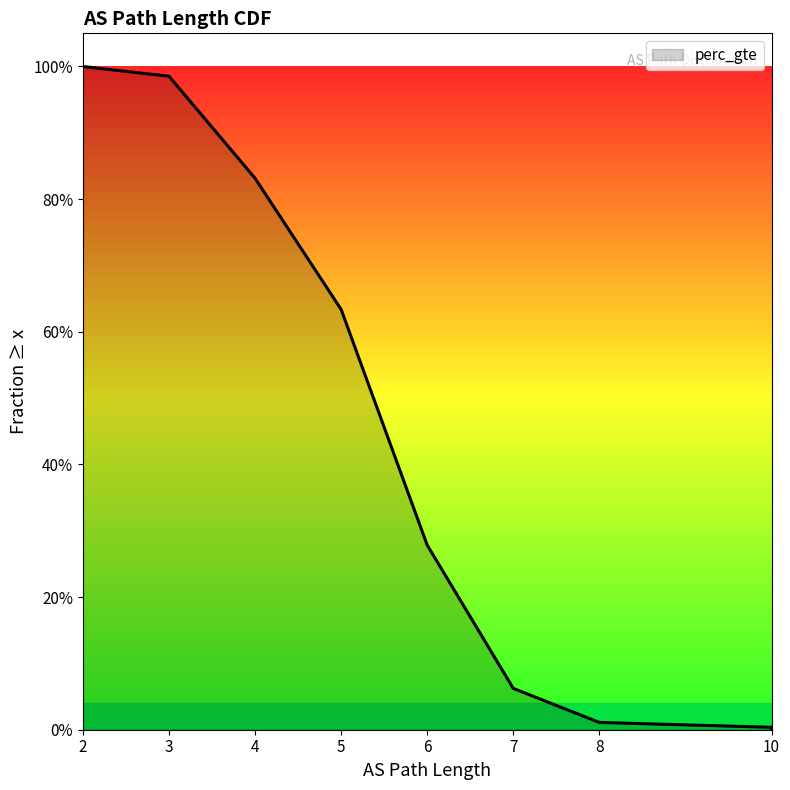

At which category does the chart reach its minimum across all series?

10